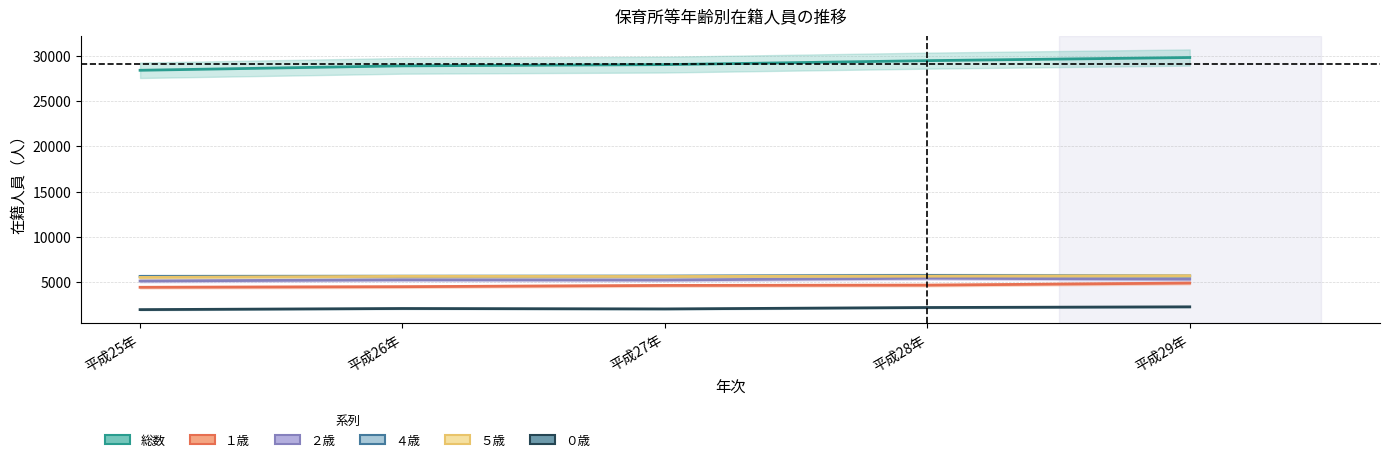

In ０歳, how many points are higher than both neighbors (excluding endpoints)?

1